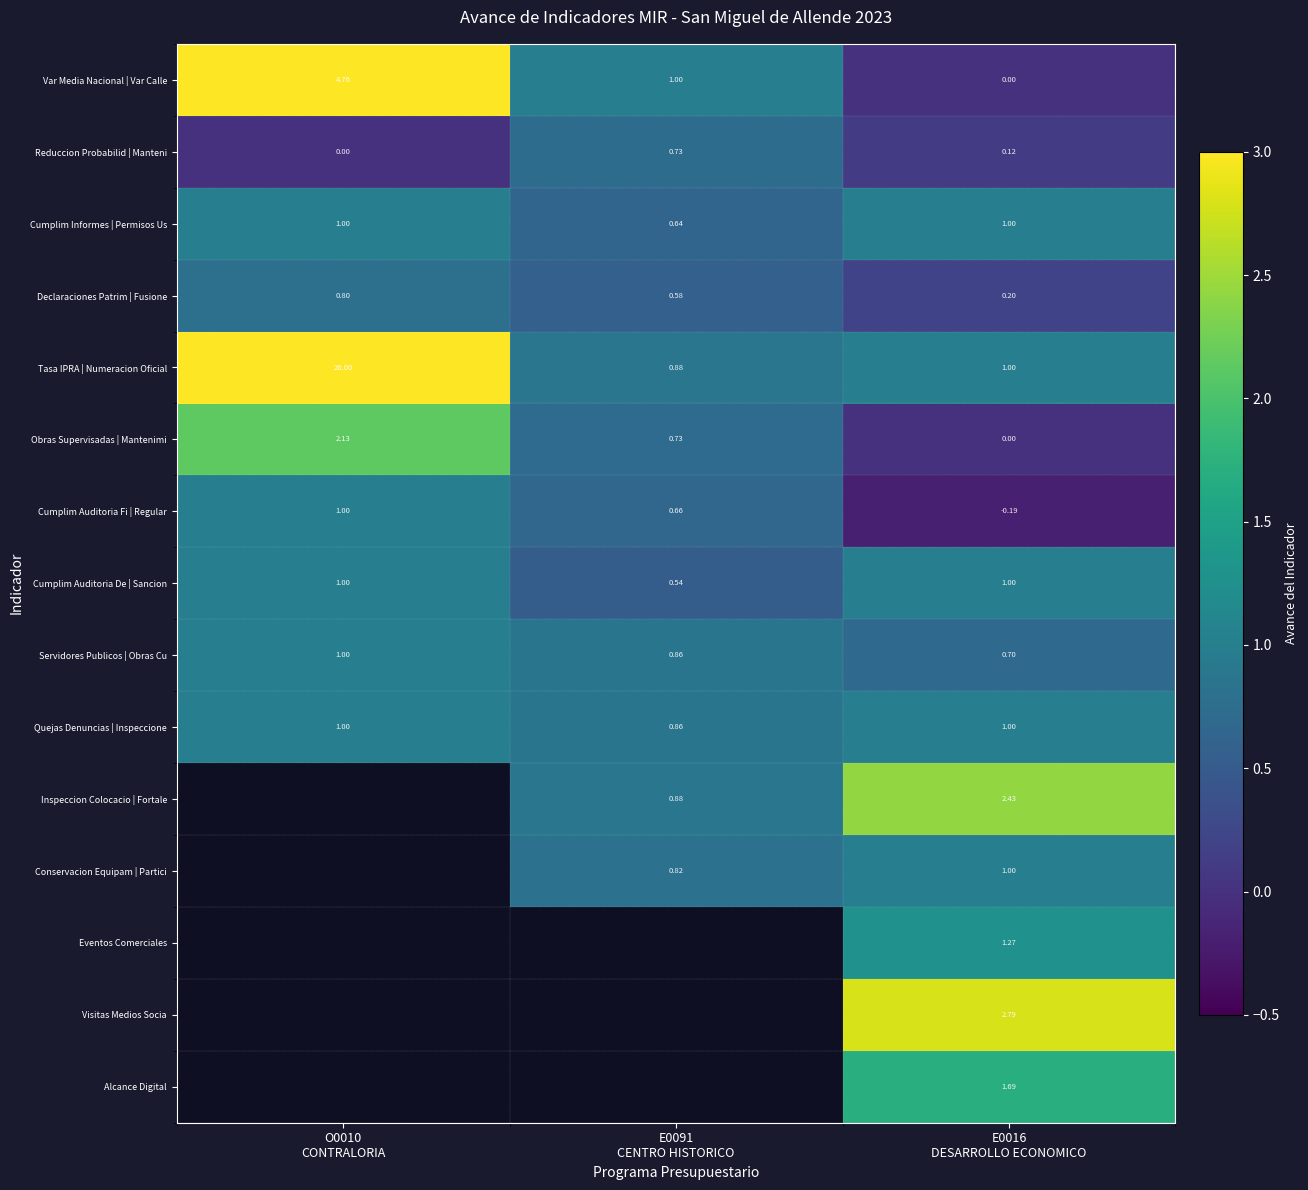

Is the value of Quejas Denuncias | Inspeccione at E0016 DESARROLLO ECONOMICO greater than the value of Cumplim Auditoria De | Sancion at E0091 CENTRO HISTORICO?

Yes